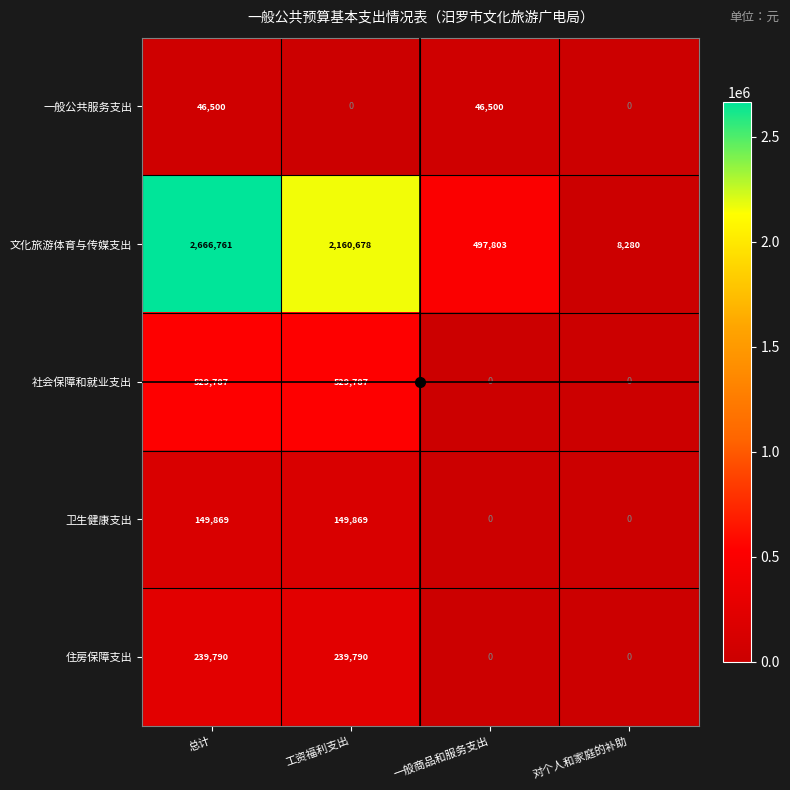

What is the sum of the 住房保障支出 values at 一般商品和服务支出 and 总计?

239790